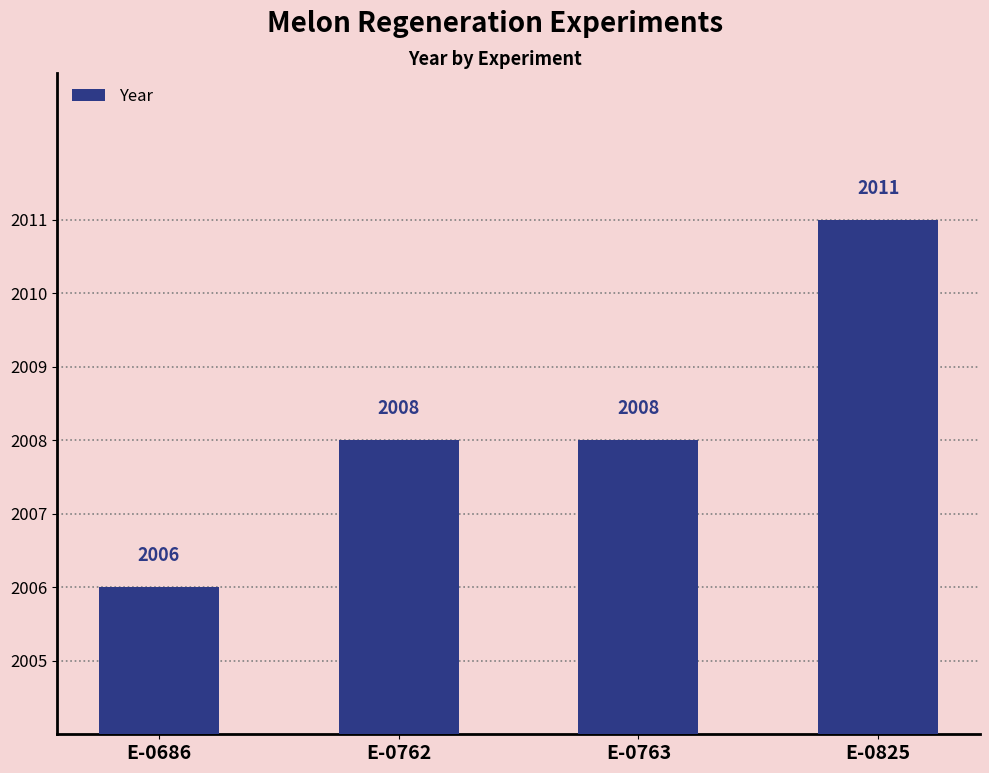

Reading left to right, list all the values displayed in this chart.

2006	2008	2008	2011